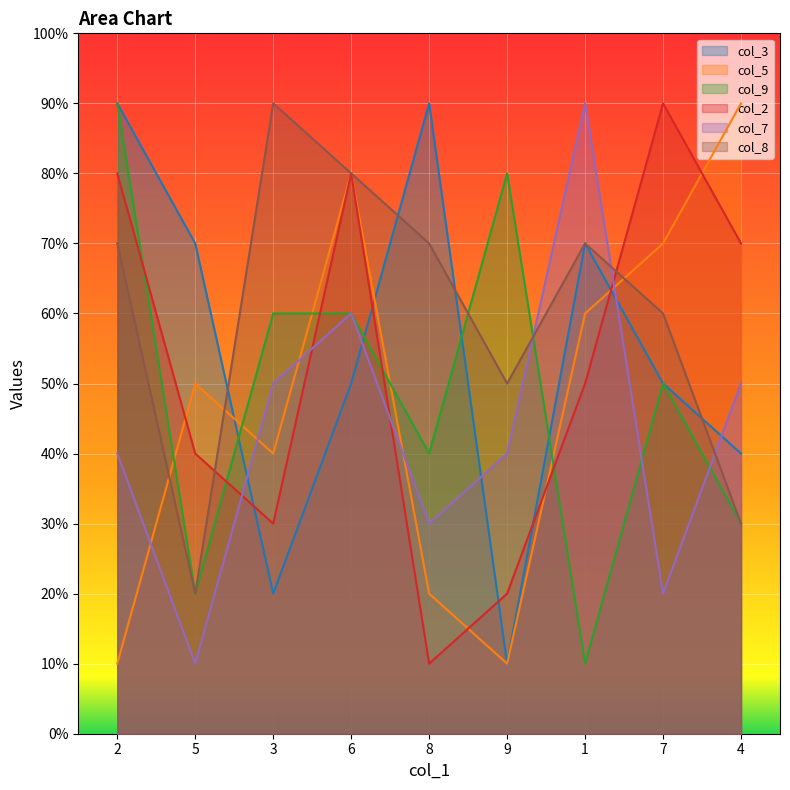

Where is col_7 nearest to the value 5?

3